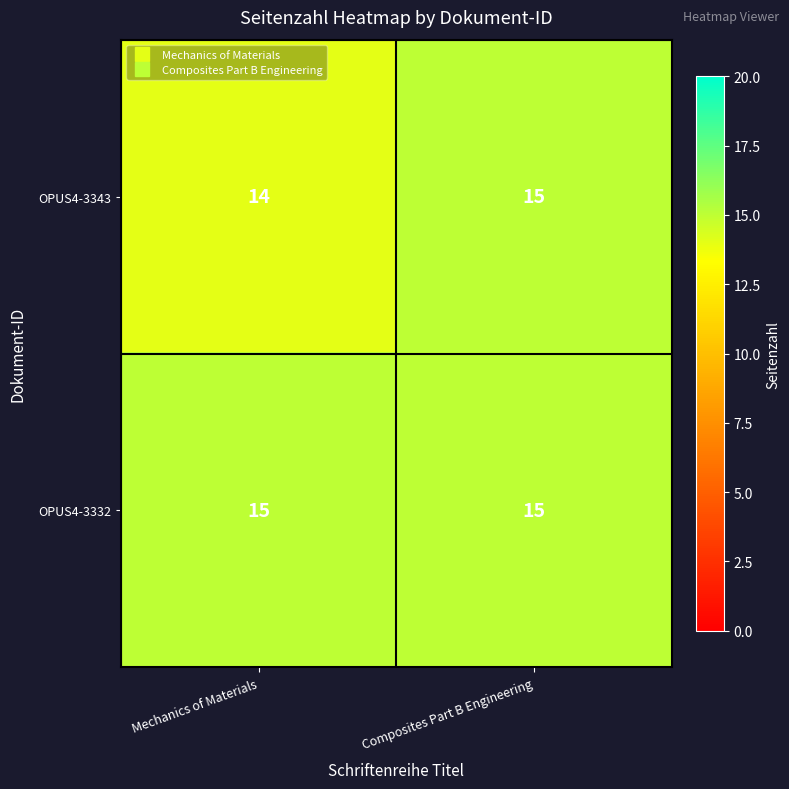

Count the number of data series in this chart.

2